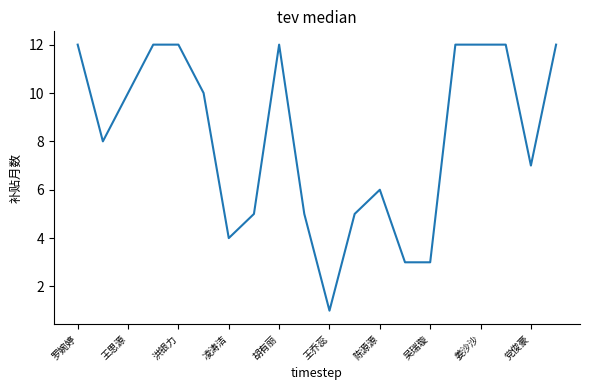

What is the greatest value displayed?

12